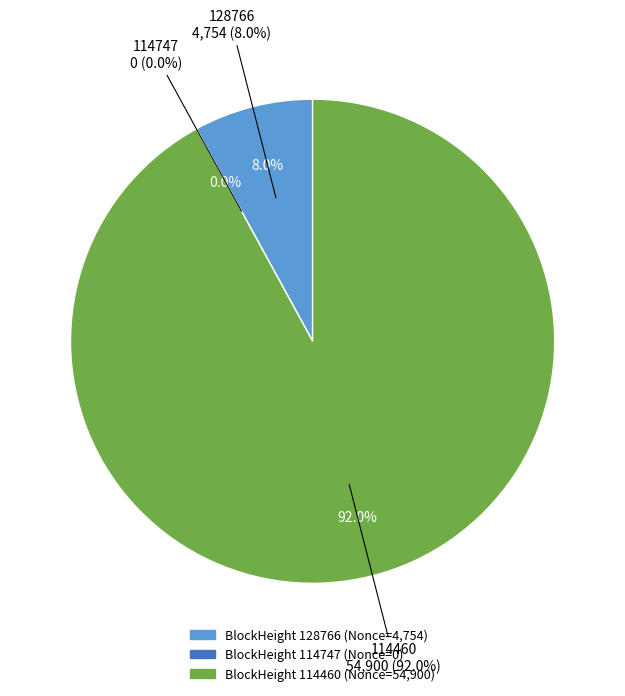

How many segments does this pie chart have?

3